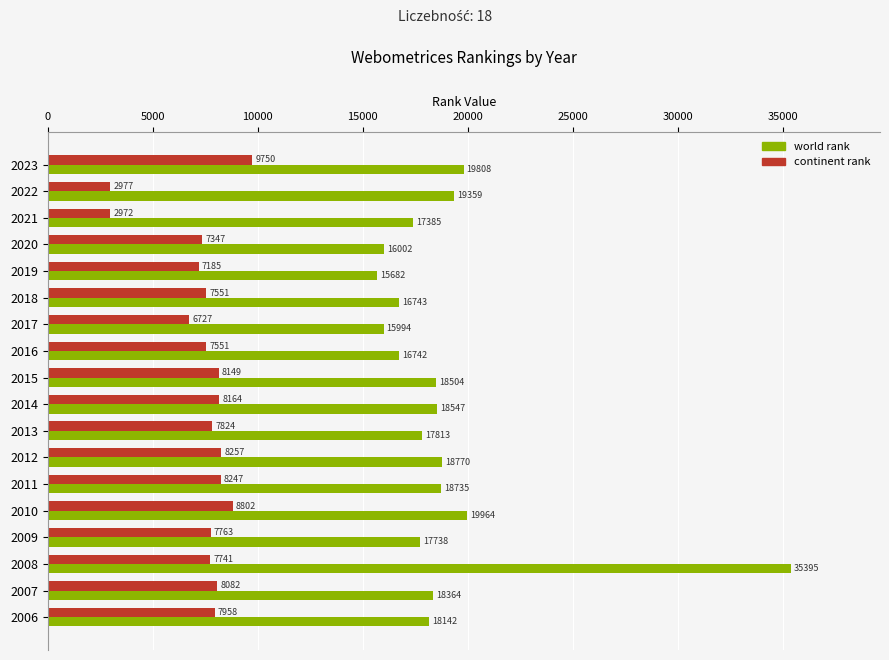

Where is world rank nearest to the value 25538?

2010